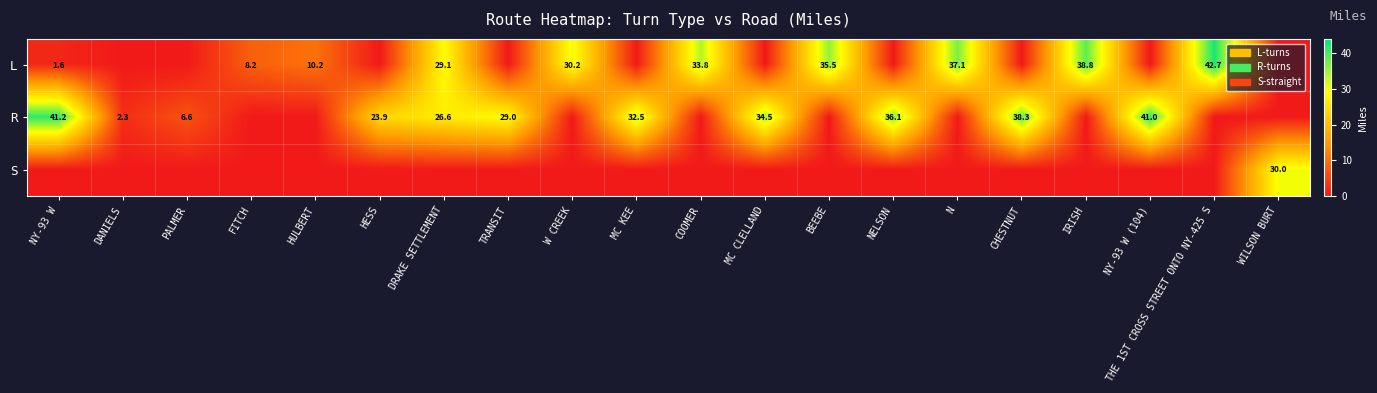

What is the total value across all series at TRANSIT?

29.0